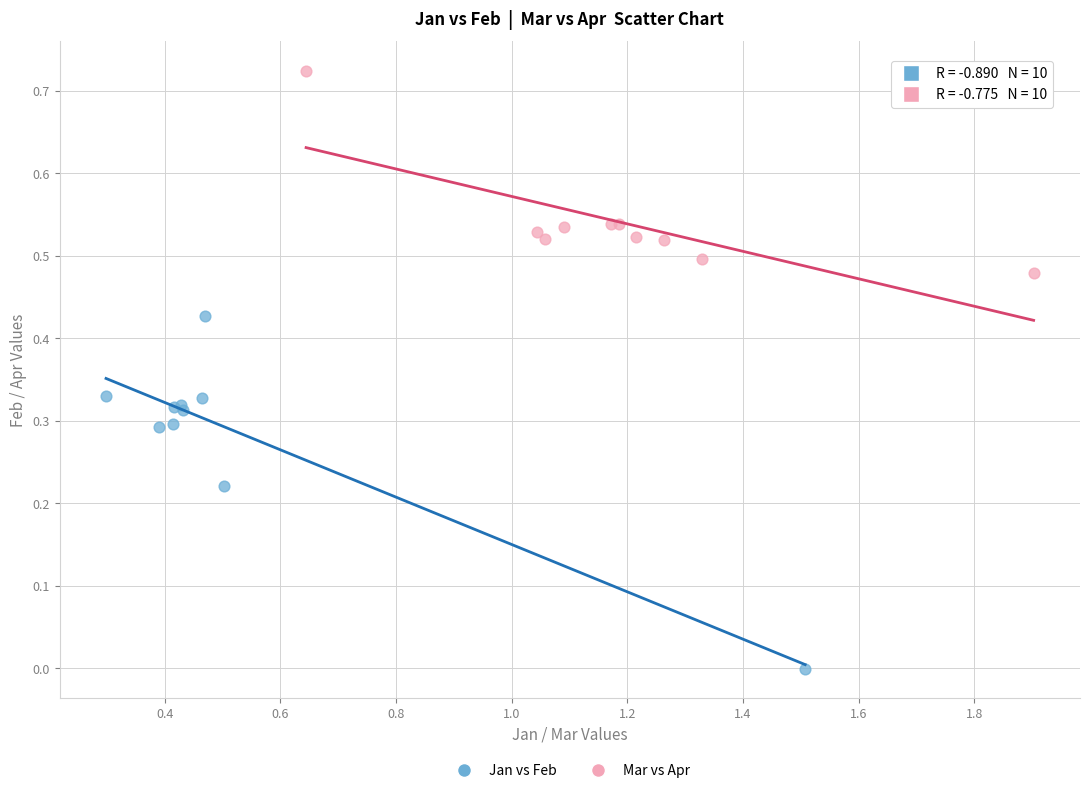

Which series reaches the minimum Y coordinate?

Jan vs Feb